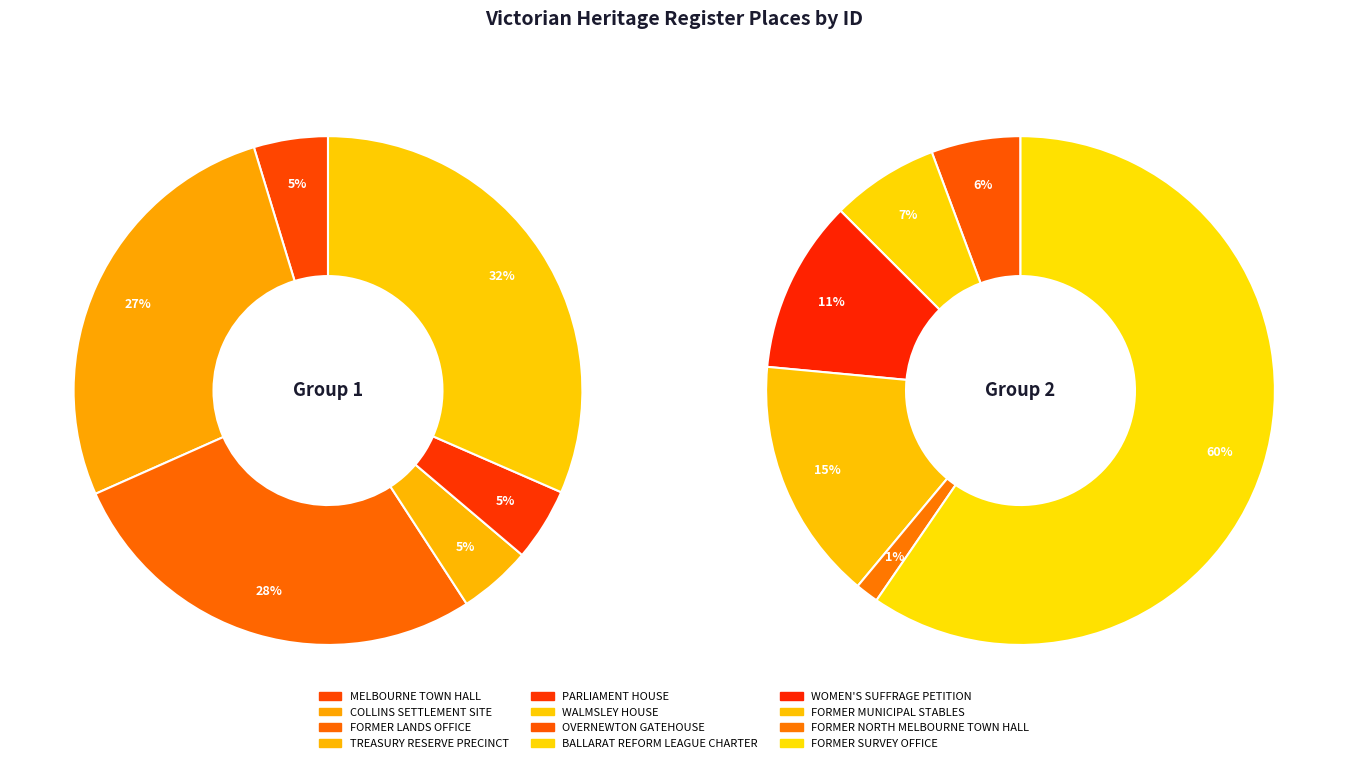

Approximately how many times larger is the value at COLLINS SETTLEMENT SITE compared to WALMSLEY HOUSE?

0.9